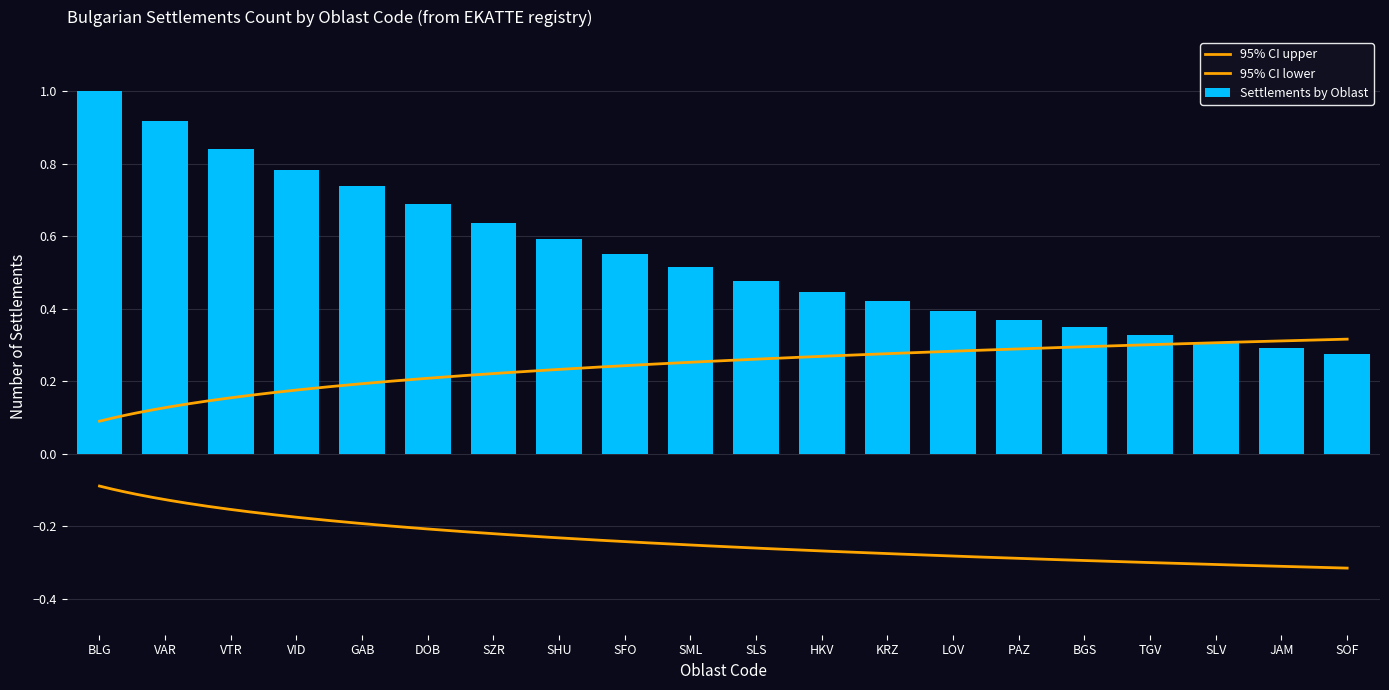

Is it true that the value at LOV is 0.1?

False